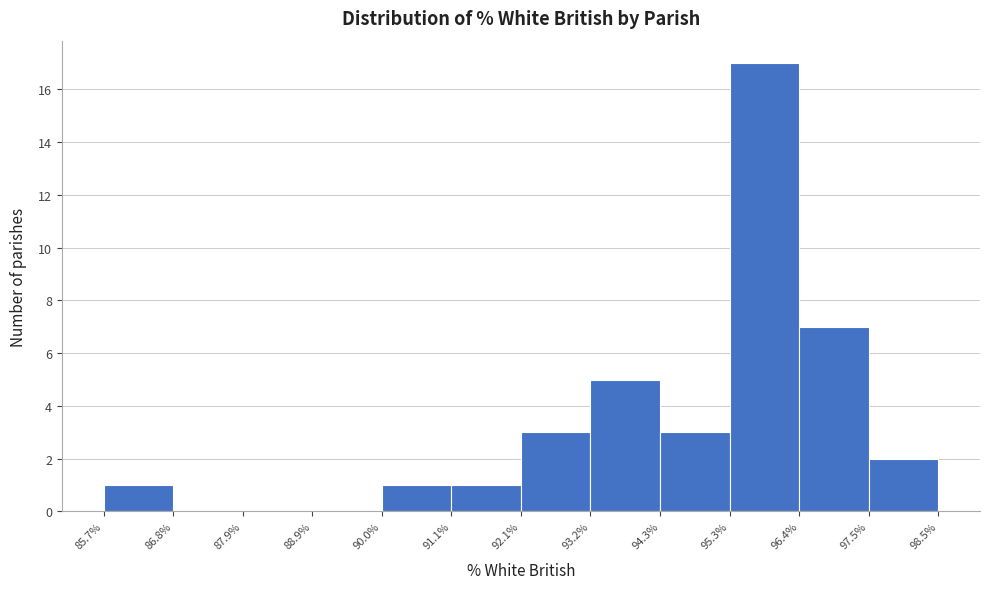

Reading left to right, list every bar in this chart as the range it spans on the x-axis followed by its height. The values are not printed on the chart, so give them approximately, as read against the axis.

85.7% to 86.8%: 1
86.8% to 87.9%: 0
87.9% to 88.9%: 0
88.9% to 90.0%: 0
90.0% to 91.1%: 1
91.1% to 92.1%: 1
92.1% to 93.2%: 3
93.2% to 94.3%: 5
94.3% to 95.3%: 3
95.3% to 96.4%: 17
96.4% to 97.5%: 7
97.5% to 98.5%: 2